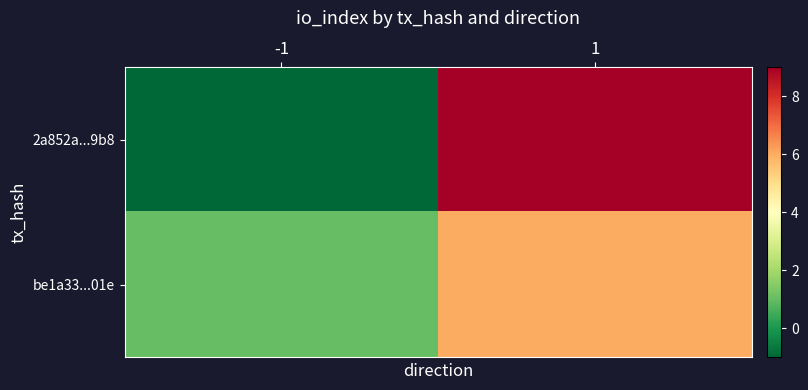

Reading left to right, extract all data points from this chart.

2a852a...9b8: -1=-1	1=9
be1a33...01e: -1=1	1=6